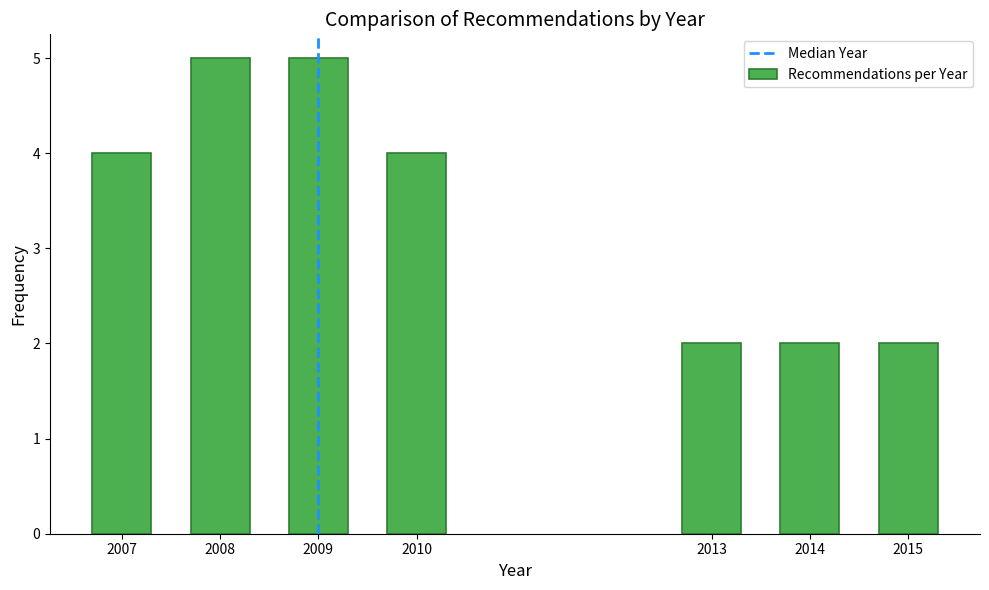

Reading left to right, extract all data points from this chart.

2007=4	2008=5	2009=5	2010=4	2013=2	2014=2	2015=2